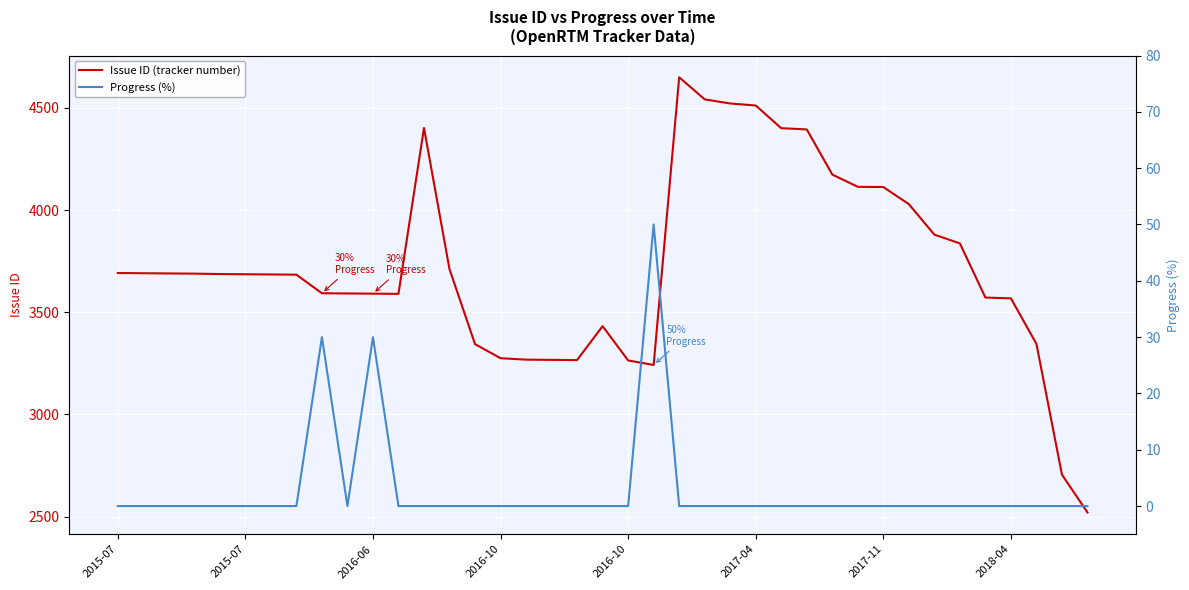

Is this an area chart (filled region under the line)?

No